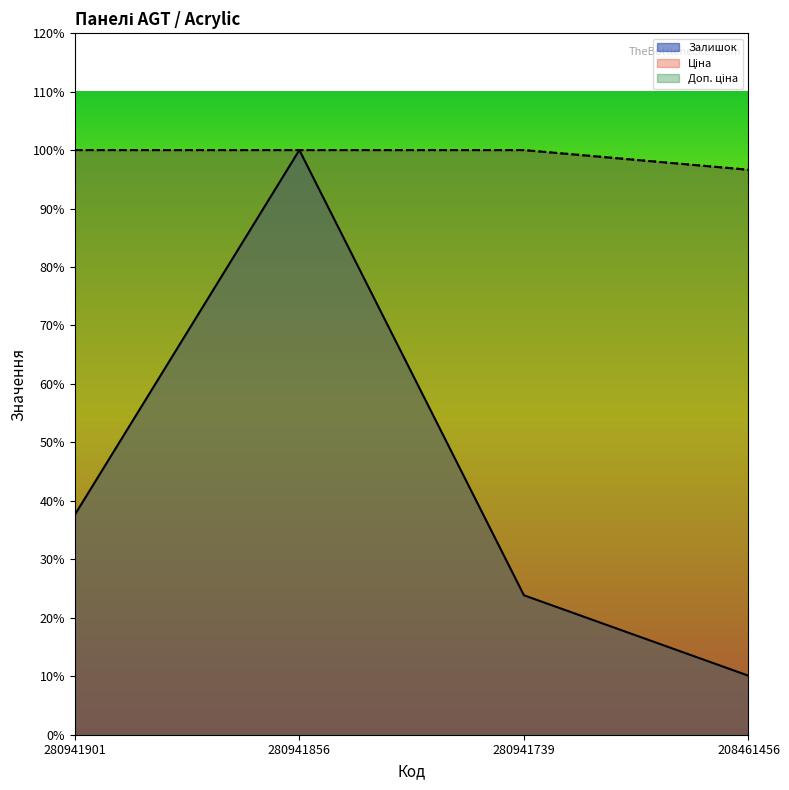

The Доп. ціна series shows 96.6 at 208461456. True or false?

True